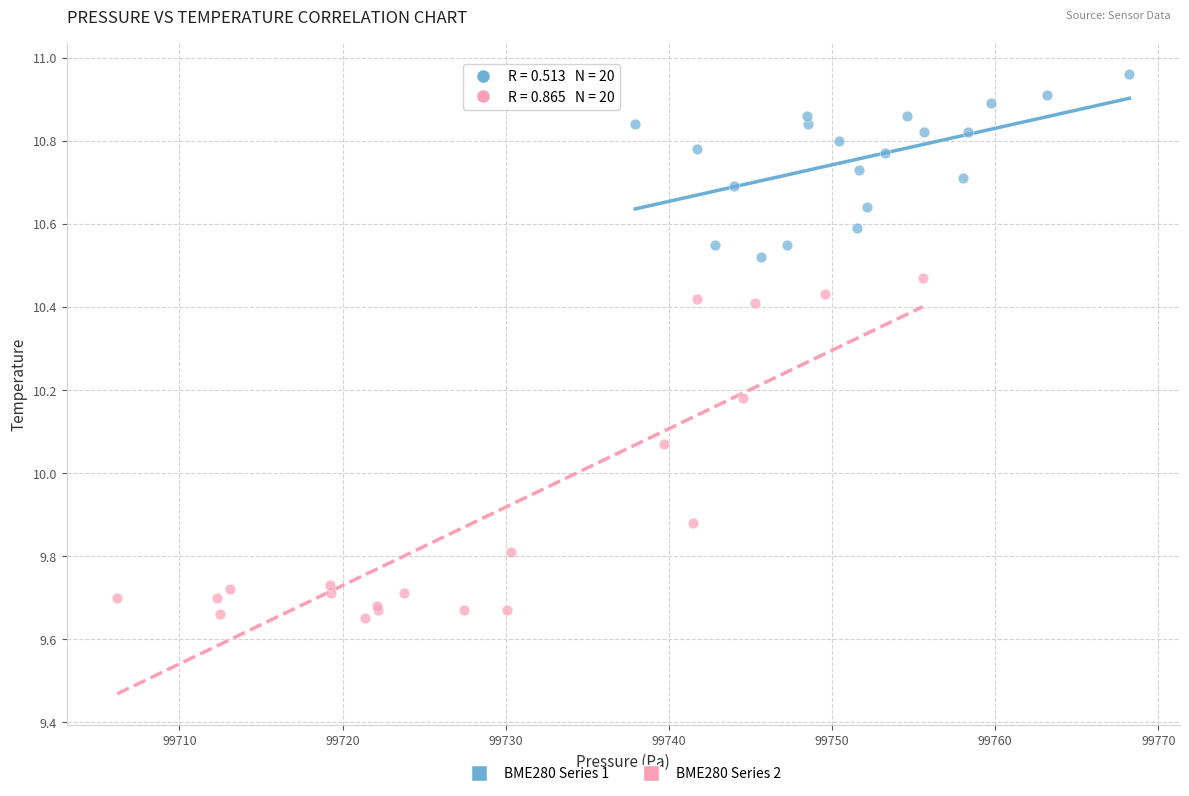

What are all the series names shown in the legend?

BME280 Series 1, BME280 Series 2